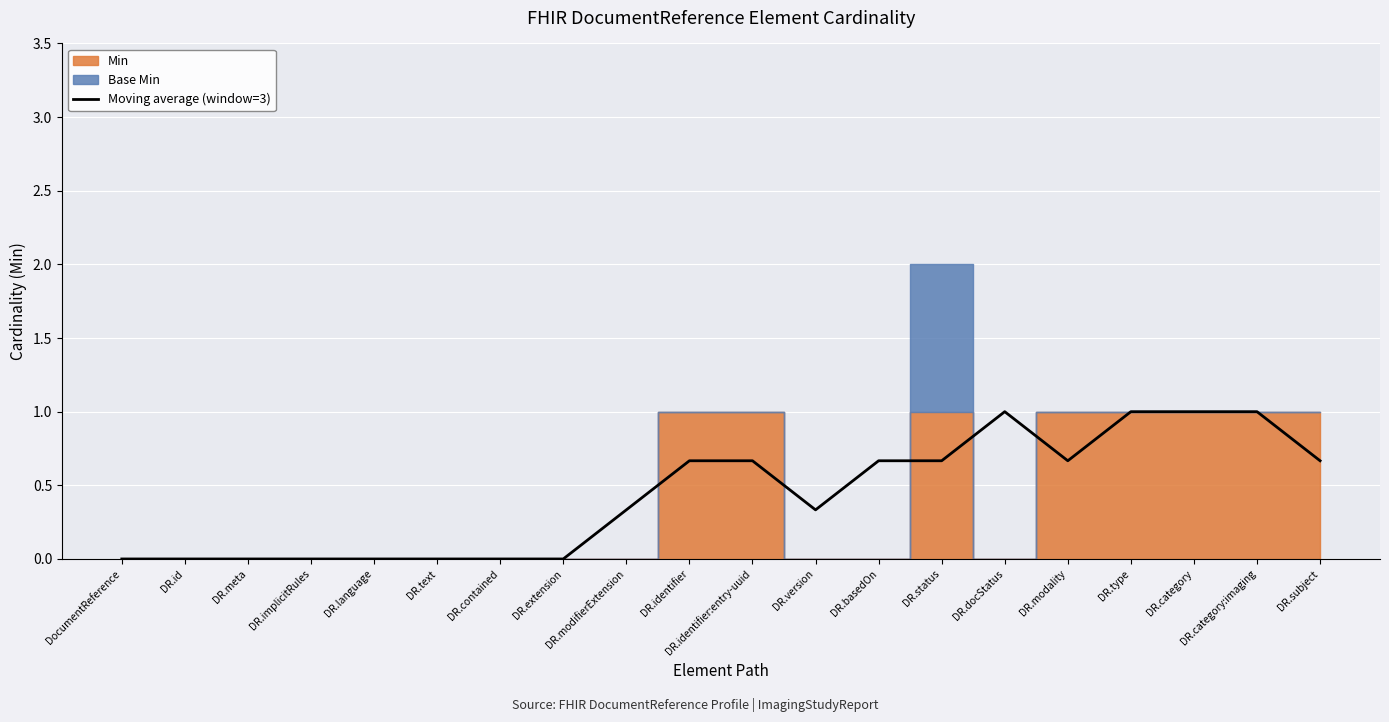

What is the change in value from DR.implicitRules to DR.docStatus?

+1.0